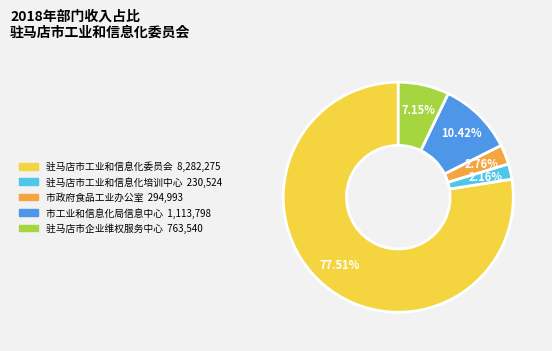

Rank the categories by value from highest to lowest.

驻马店市工业和信息化委员会, 市工业和信息化局信息中心, 驻马店市企业维权服务中心, 市政府食品工业办公室, 驻马店市工业和信息化培训中心